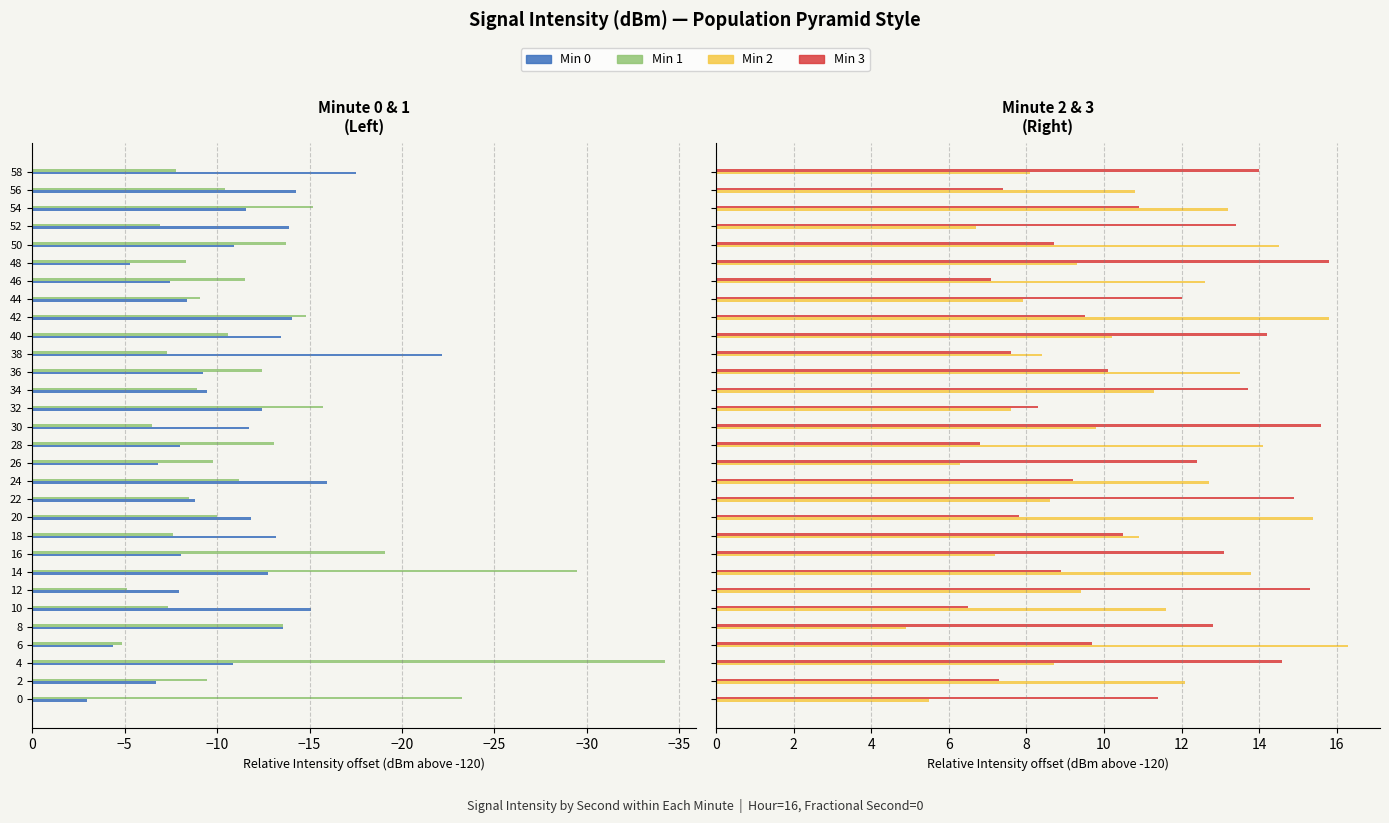

List the series in order of their peak value, lowest first.

Min 1, Min 0, Min 3, Min 2